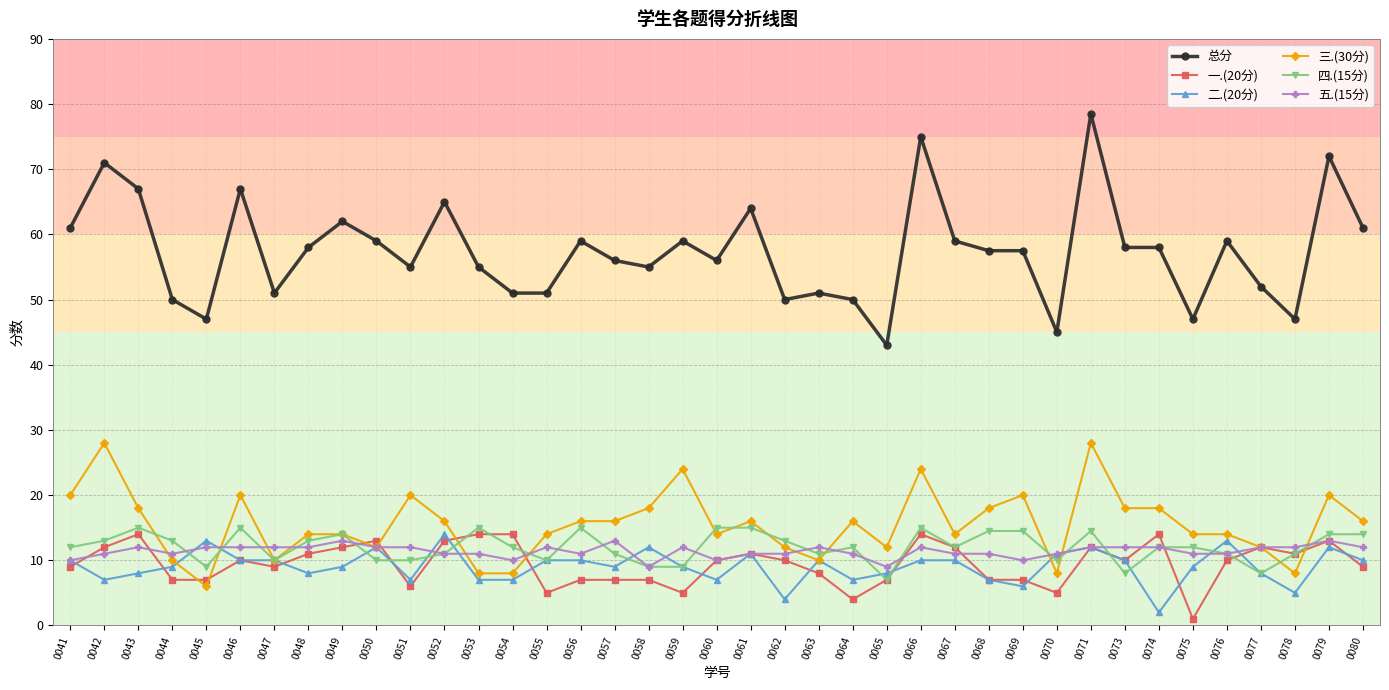

True or false: 五.(15分) and 三.(30分) intersect in this chart.

True